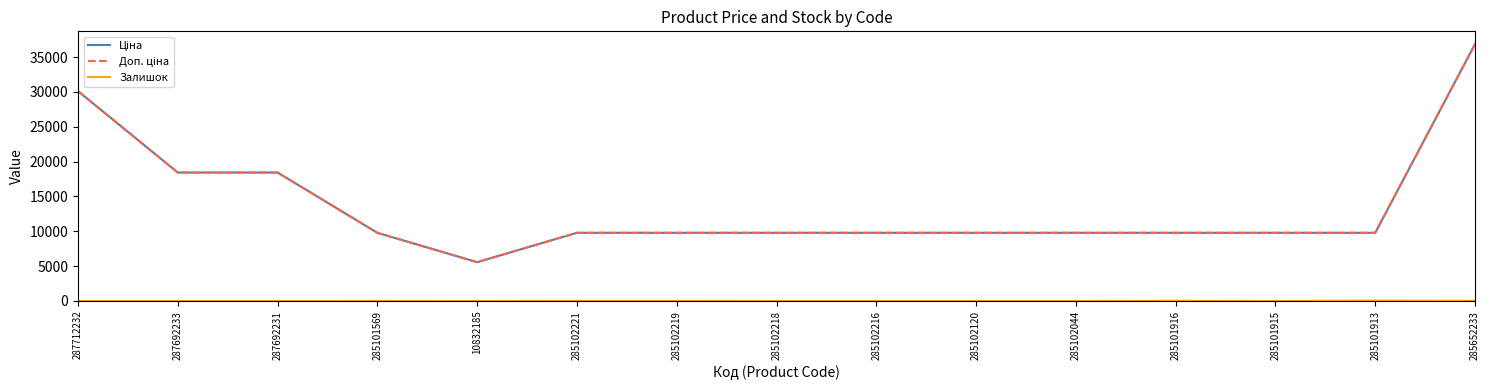

What is the label of the 4th point from the right?

285101916